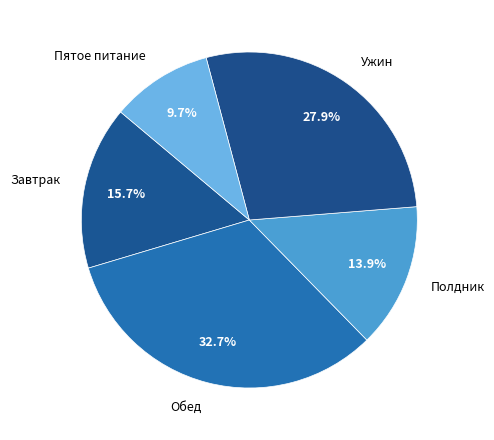

To the nearest percent, what is the combined percentage of Обед and Пятое питание?

42%